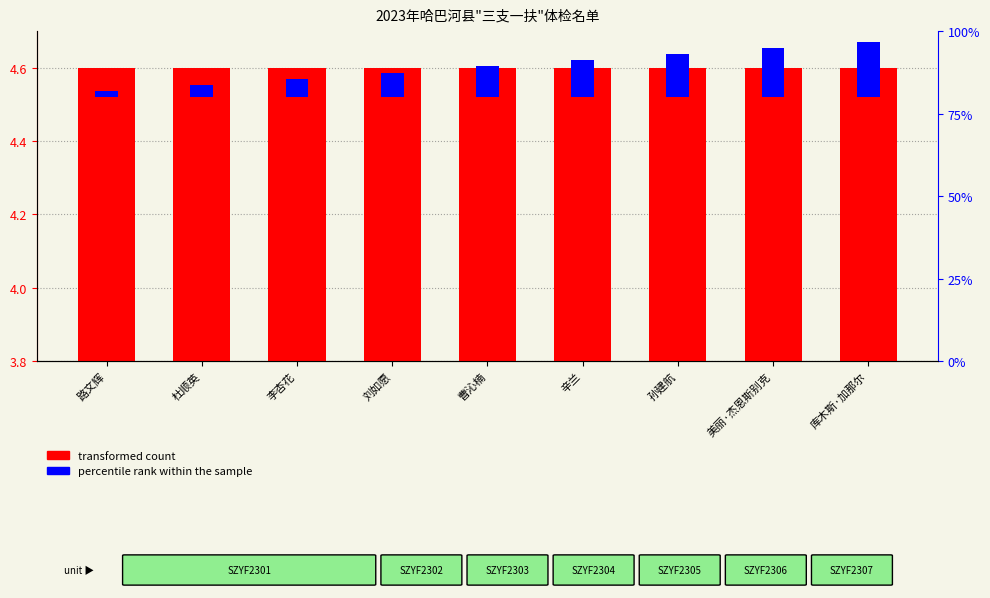

What is the sum of the percentile rank within the sample values at 杜顺英 and 辛兰?

0.1